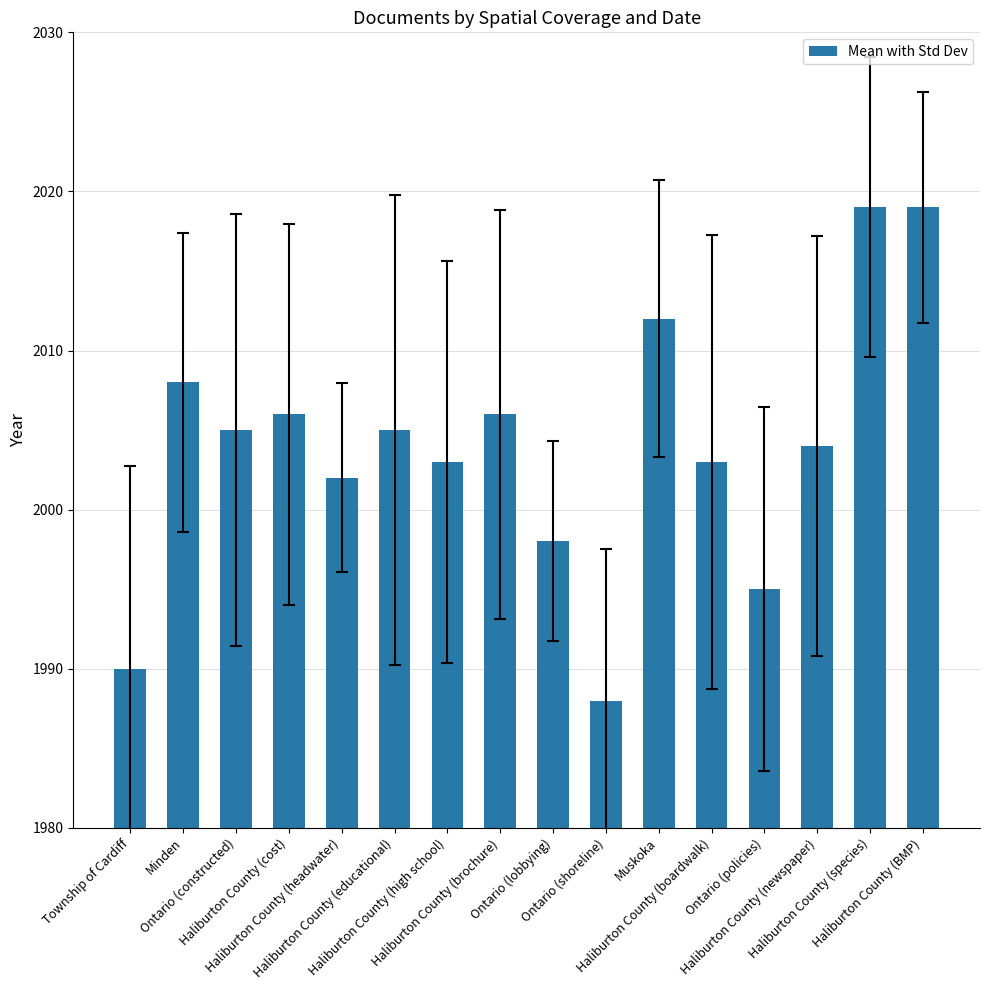

What is the difference between the maximum and minimum values?

31